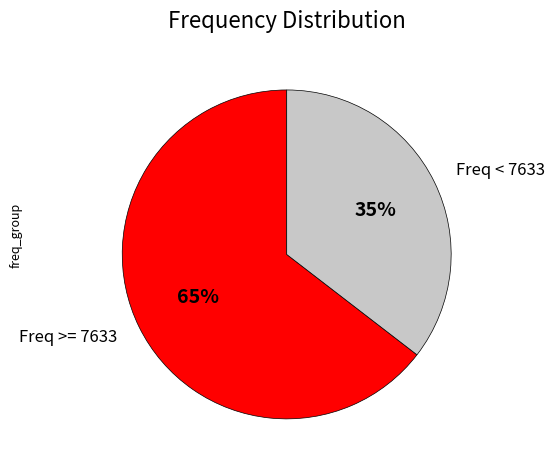

How many slices are in this pie chart?

2